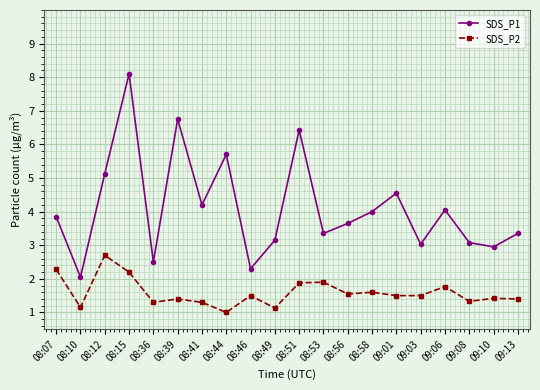

What is the sum of all SDS_P1 values?

82.2